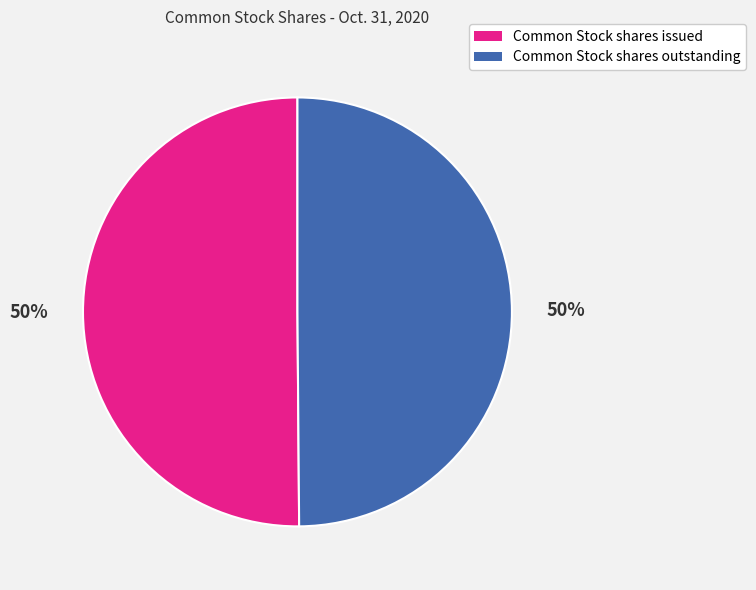

To the nearest percent, what portion does Common Stock shares outstanding represent?

50%